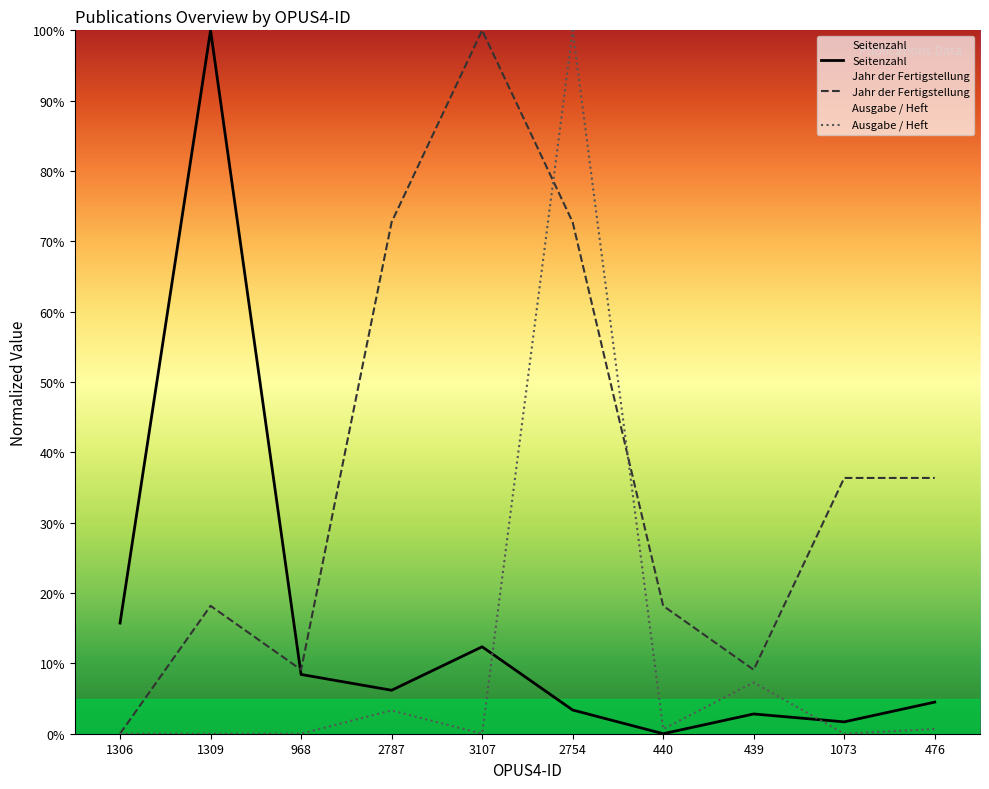

Where is the first local maximum for Ausgabe / Heft?

2787